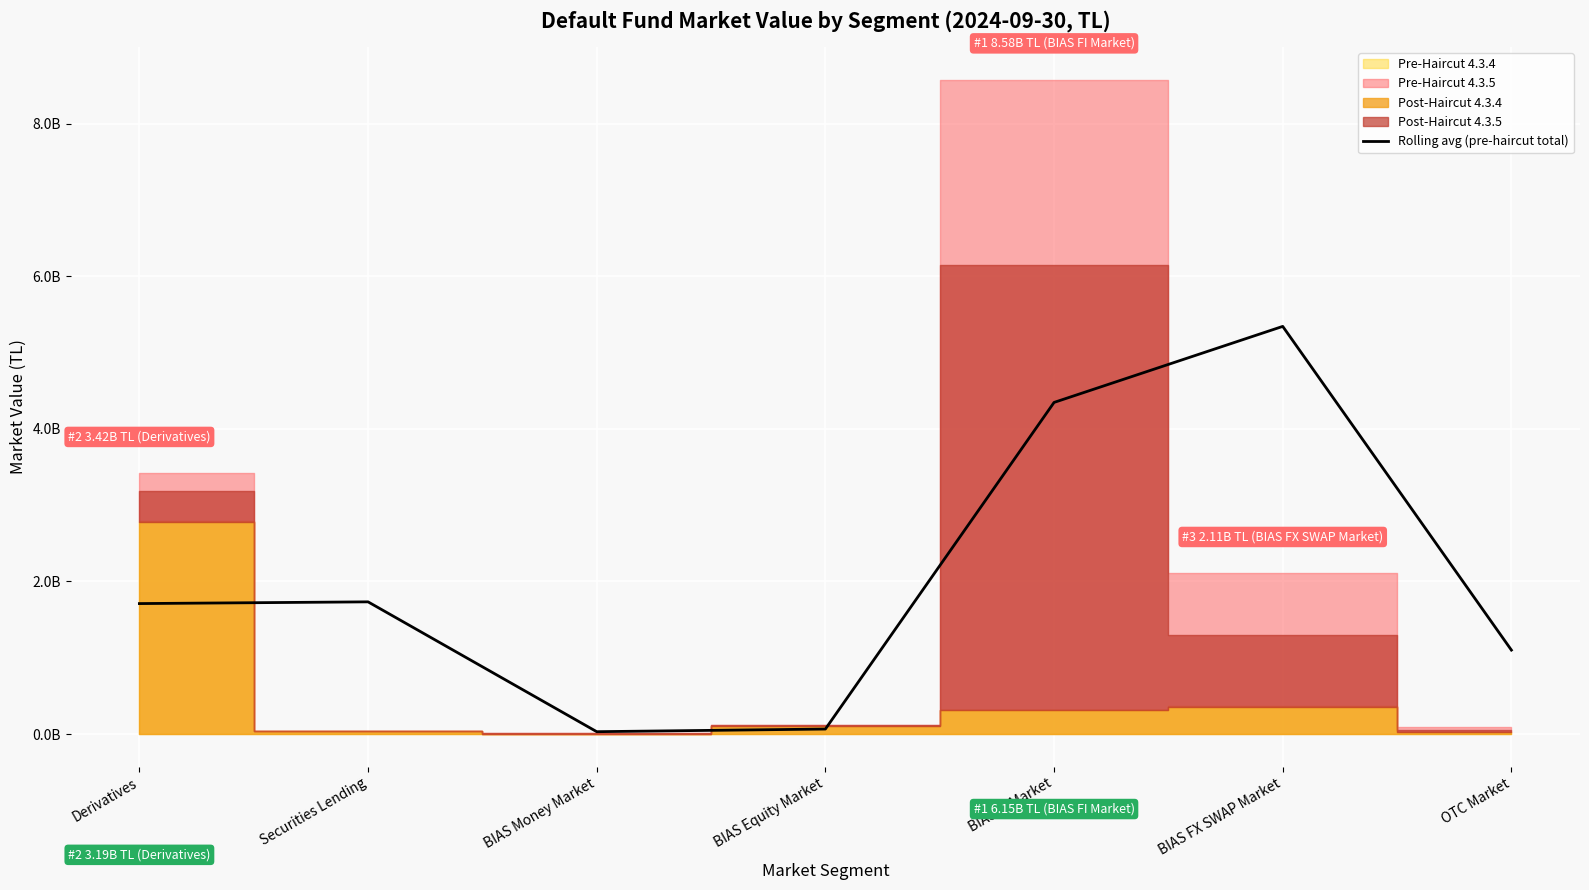

Where does the data first go above 1710001085?

Derivatives